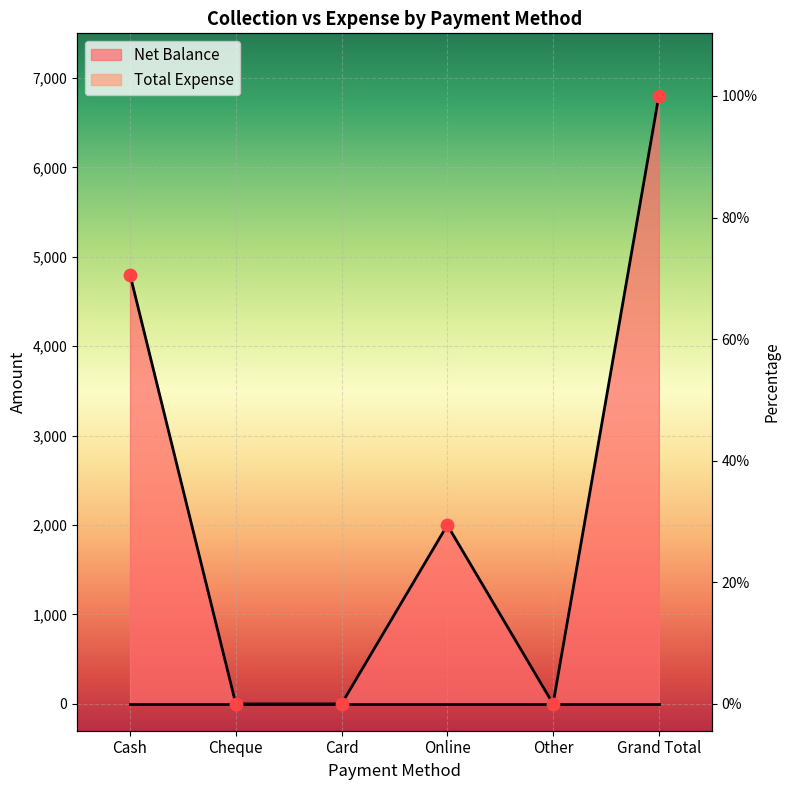

What is the change in value from Cash to Card?

-4800